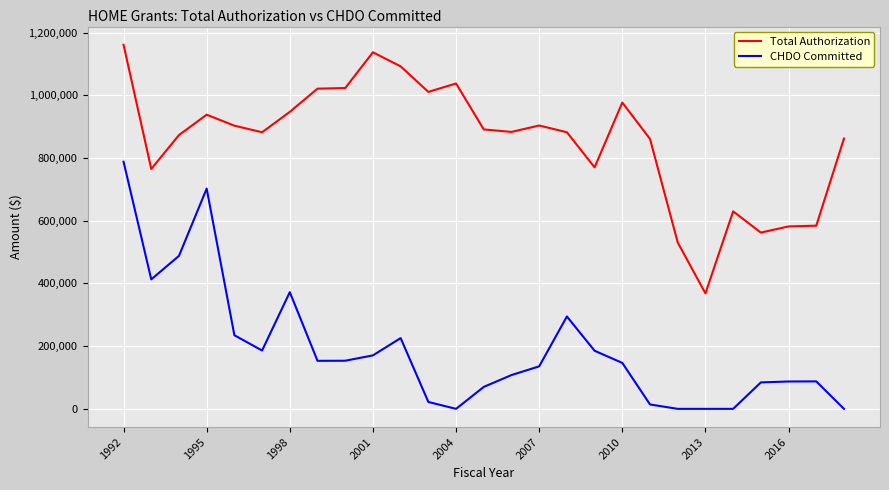

Does the chart have visible grid lines?

Yes